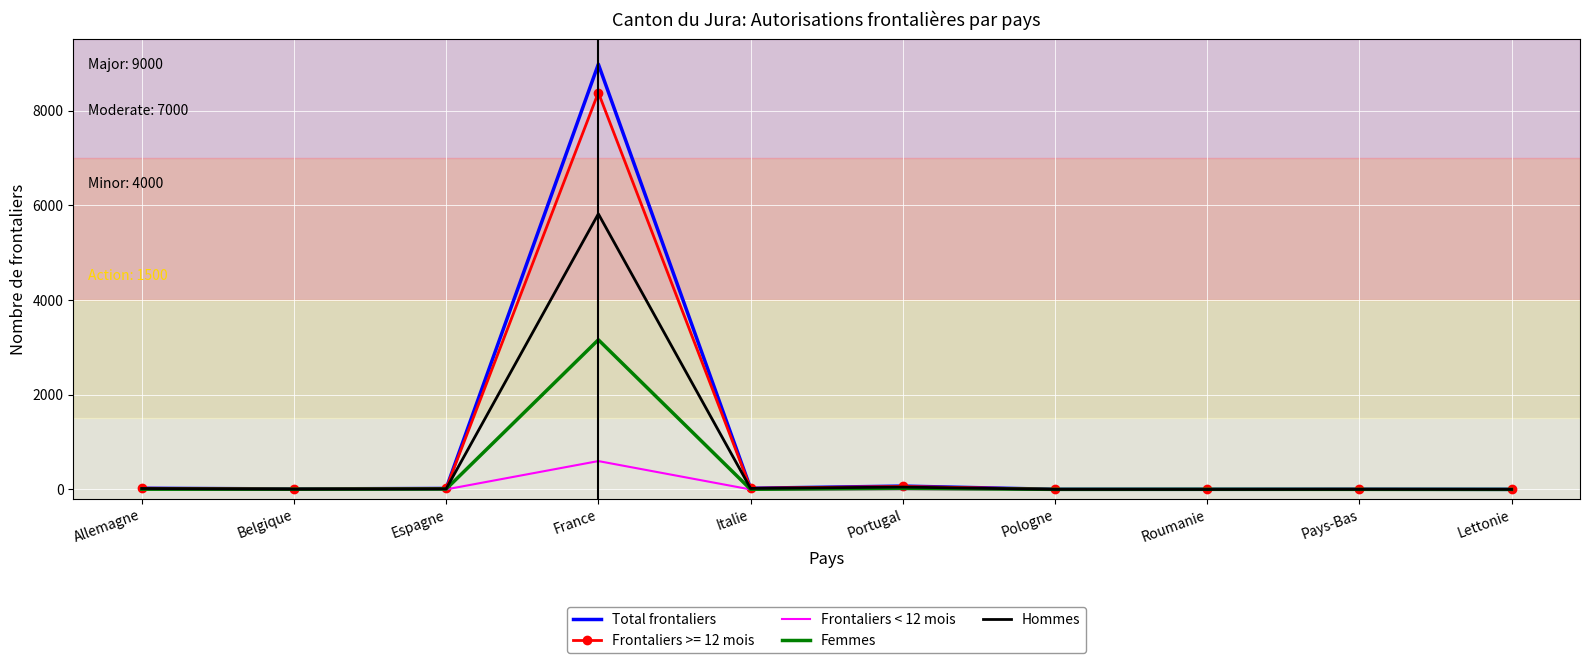

What is the total value across all series at France?

26934